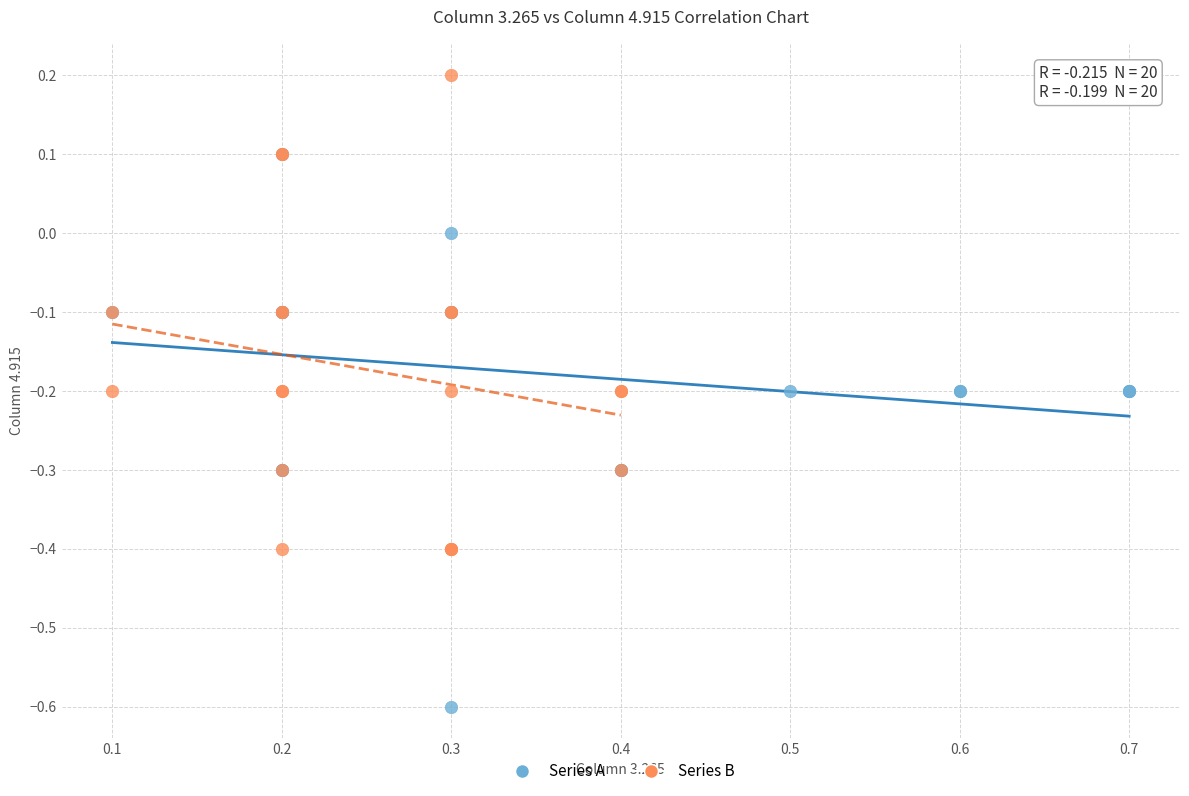

Which series reaches the maximum Y coordinate?

Series B